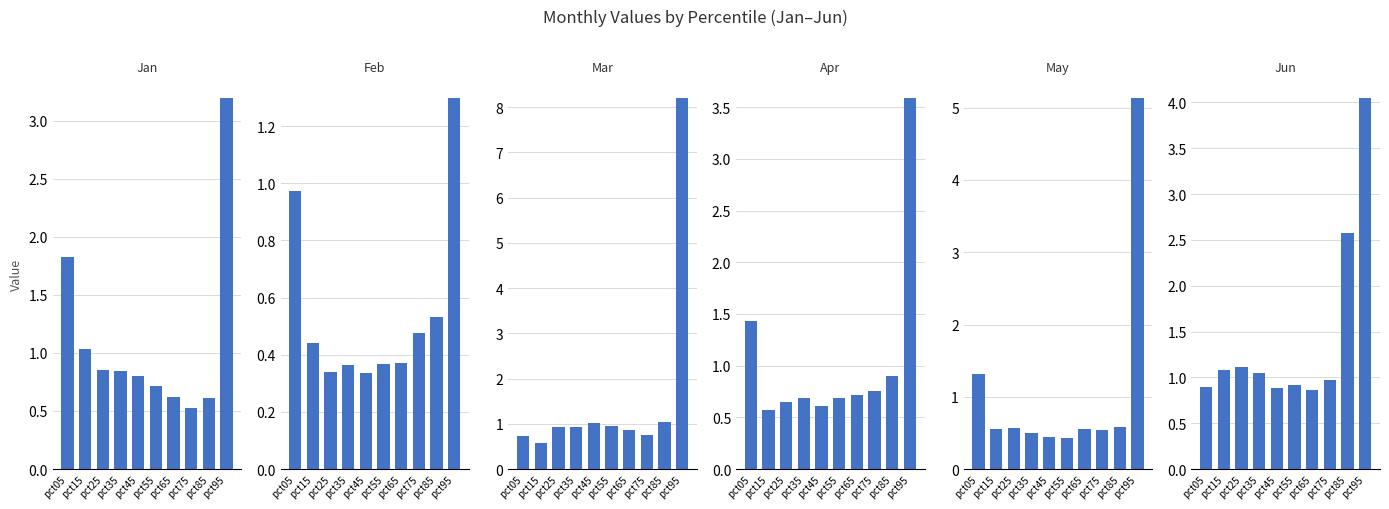

How many groups of bars are there?

10